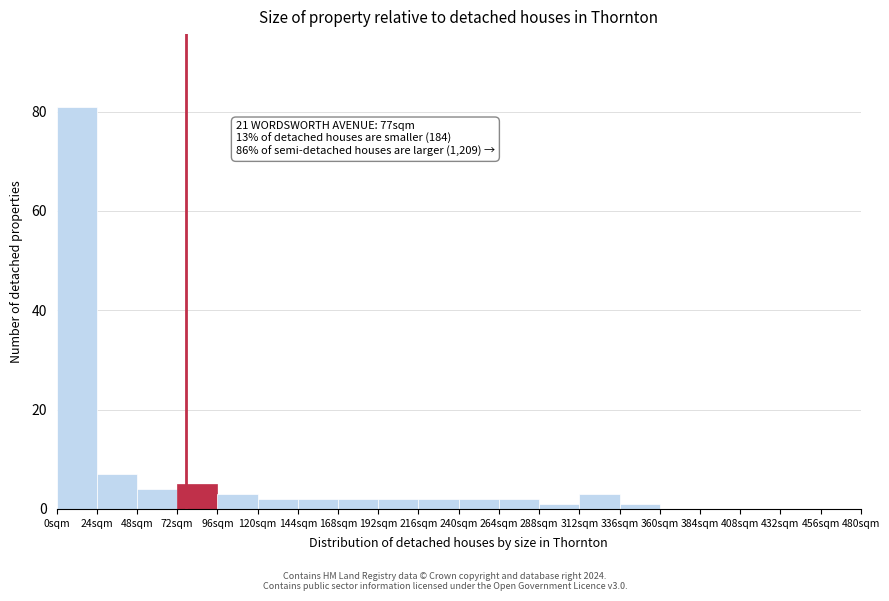

Over which range of the x-axis is the bar tallest?

0 to 24